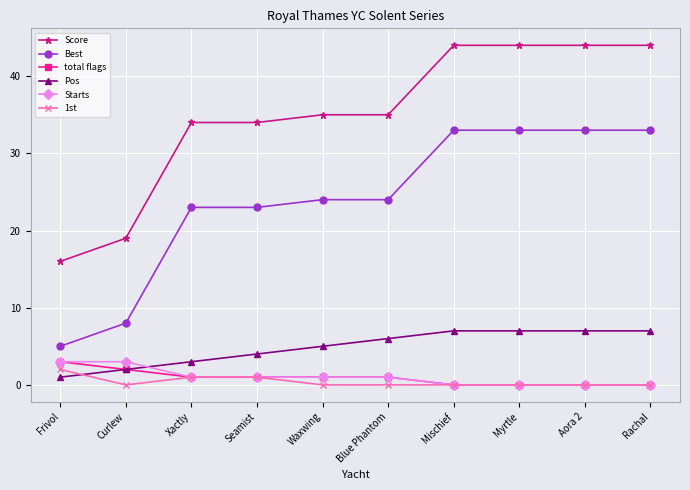

How many data points does each series have?

10